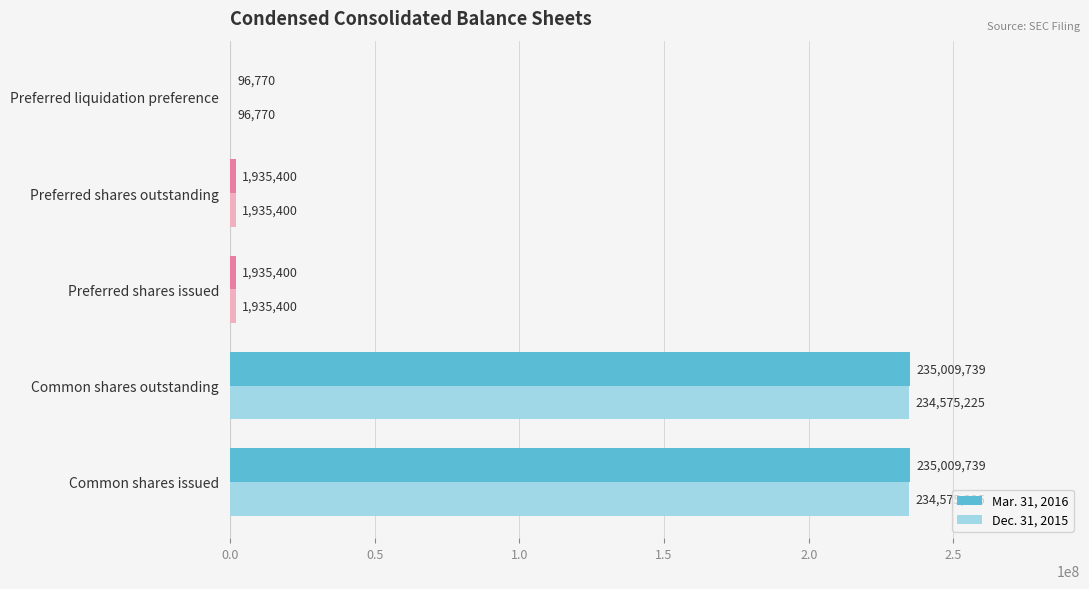

The Dec. 31, 2015 series shows 96770 at Preferred liquidation preference. True or false?

True